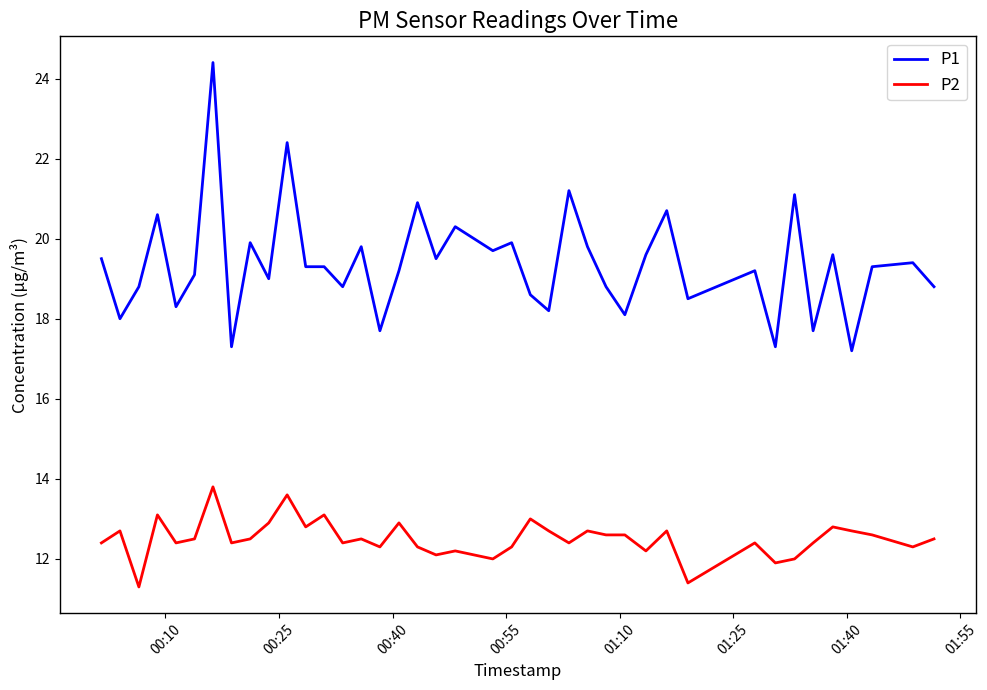

Which series has the largest range (max minus min)?

P1